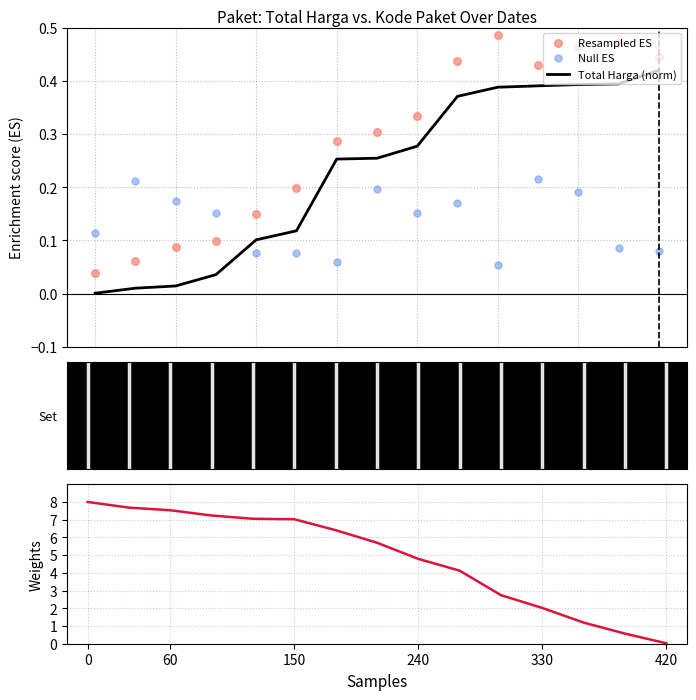

Which series reaches the minimum Y coordinate?

Total Harga (norm)